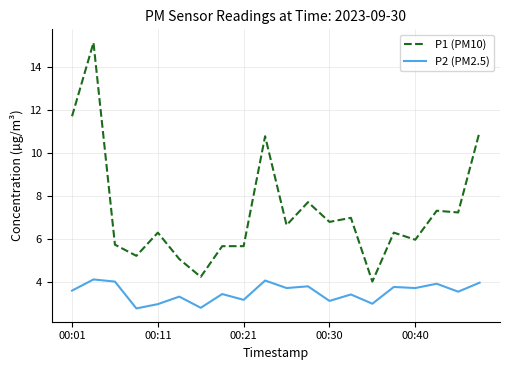

True or false: P2 (PM2.5) and P1 (PM10) intersect in this chart.

False